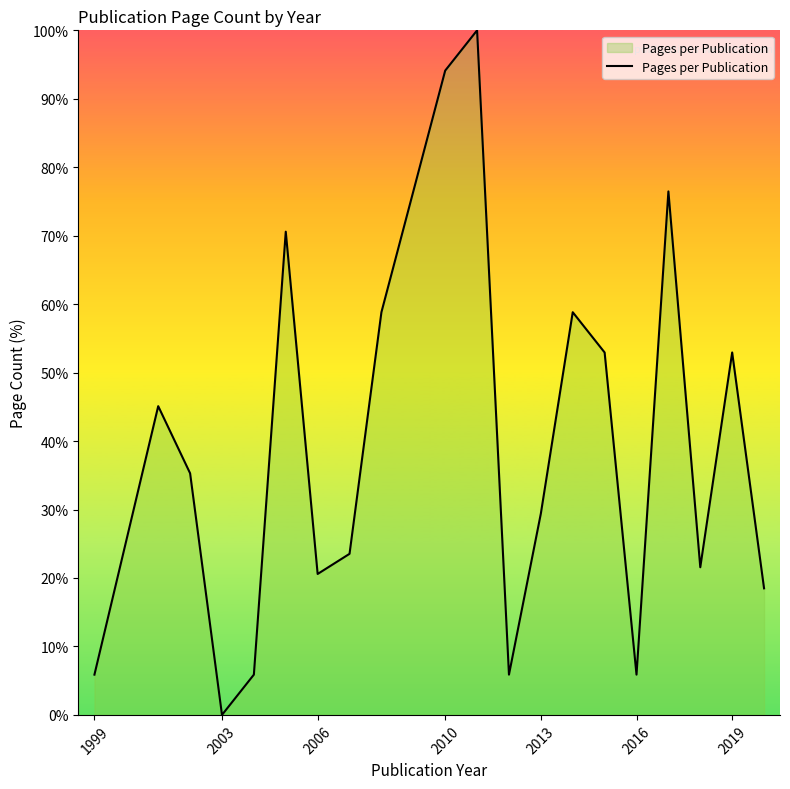

What is the greatest value displayed?

100.0